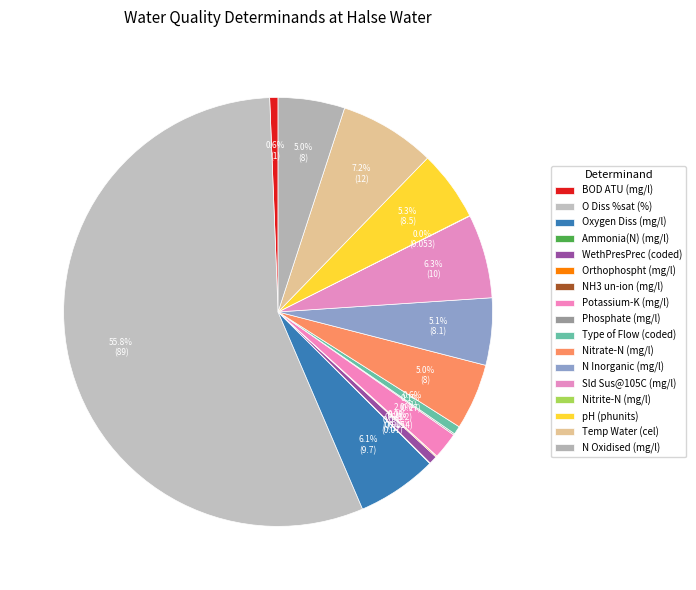

Which category has the biggest portion of the pie?

O Diss %sat (%)